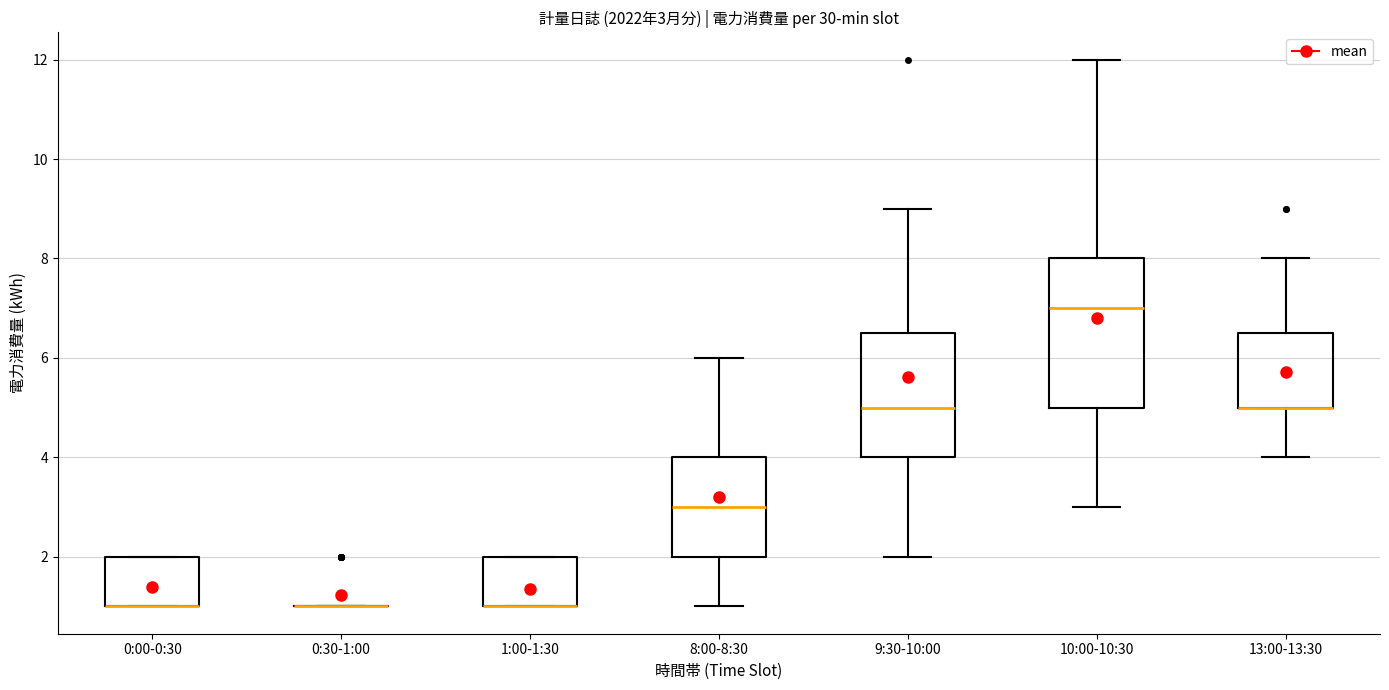

Comparing the boxes themselves (not the whiskers), which one is the tallest?

10:00-10:30